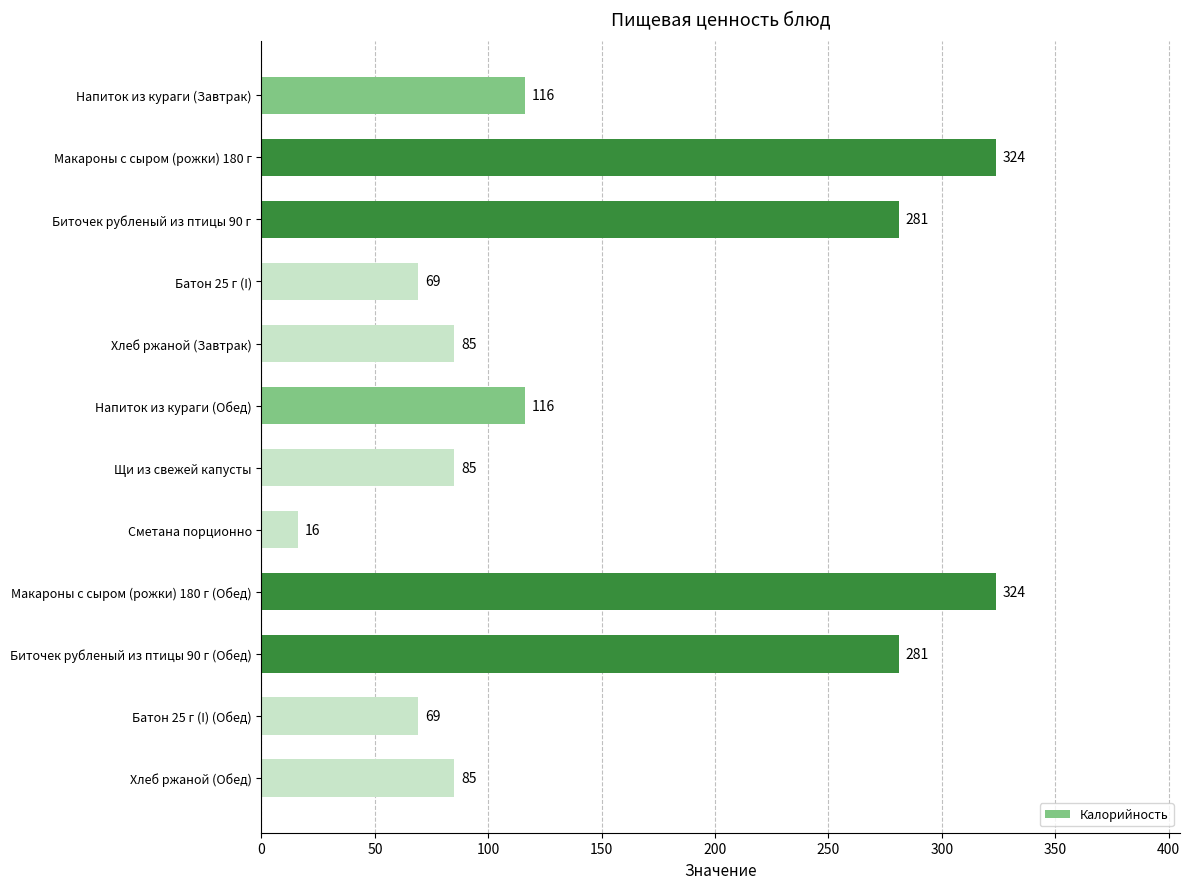

What position from the bottom is Щи из свежей капусты?

6